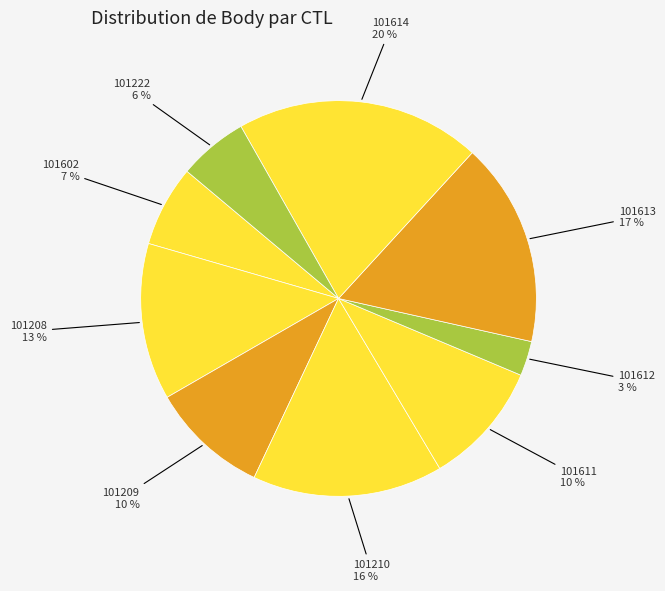

Combined, do 101611 and 101602 account for over 50%?

No